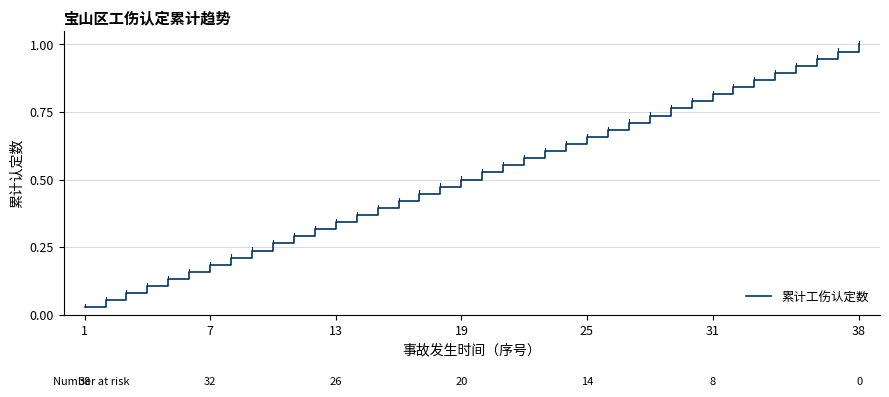

Does the chart display data point markers on the line(s)?

No